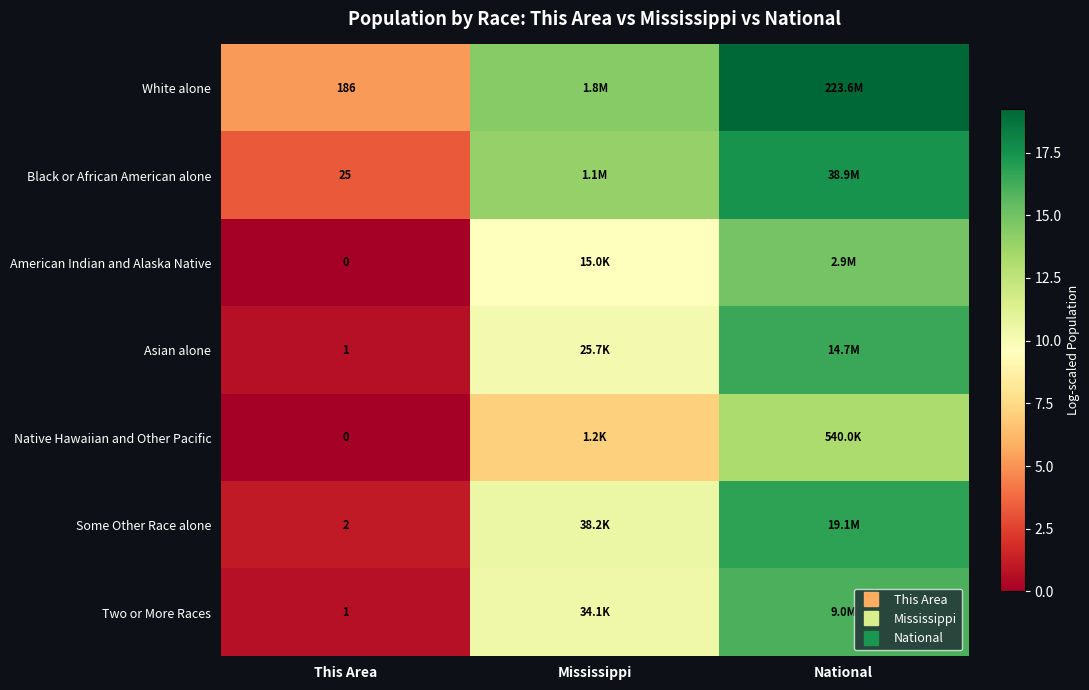

True or false: Some Other Race alone has a value of 1.1 at This Area.

True